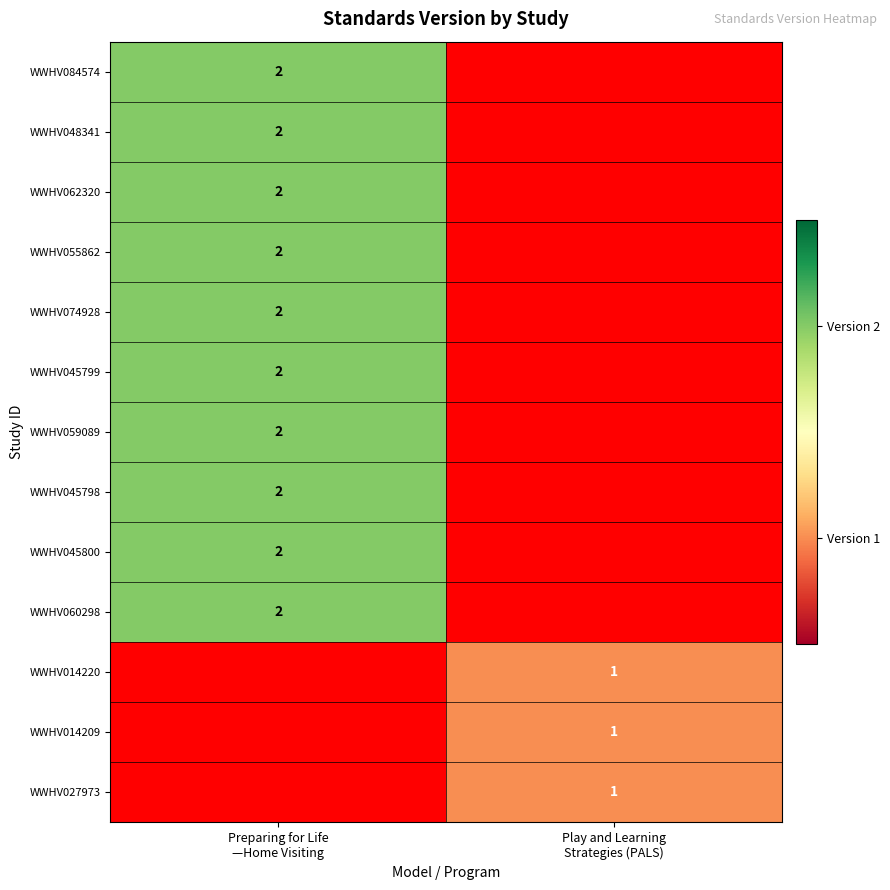

How many positive values does the row_1 series have?

1